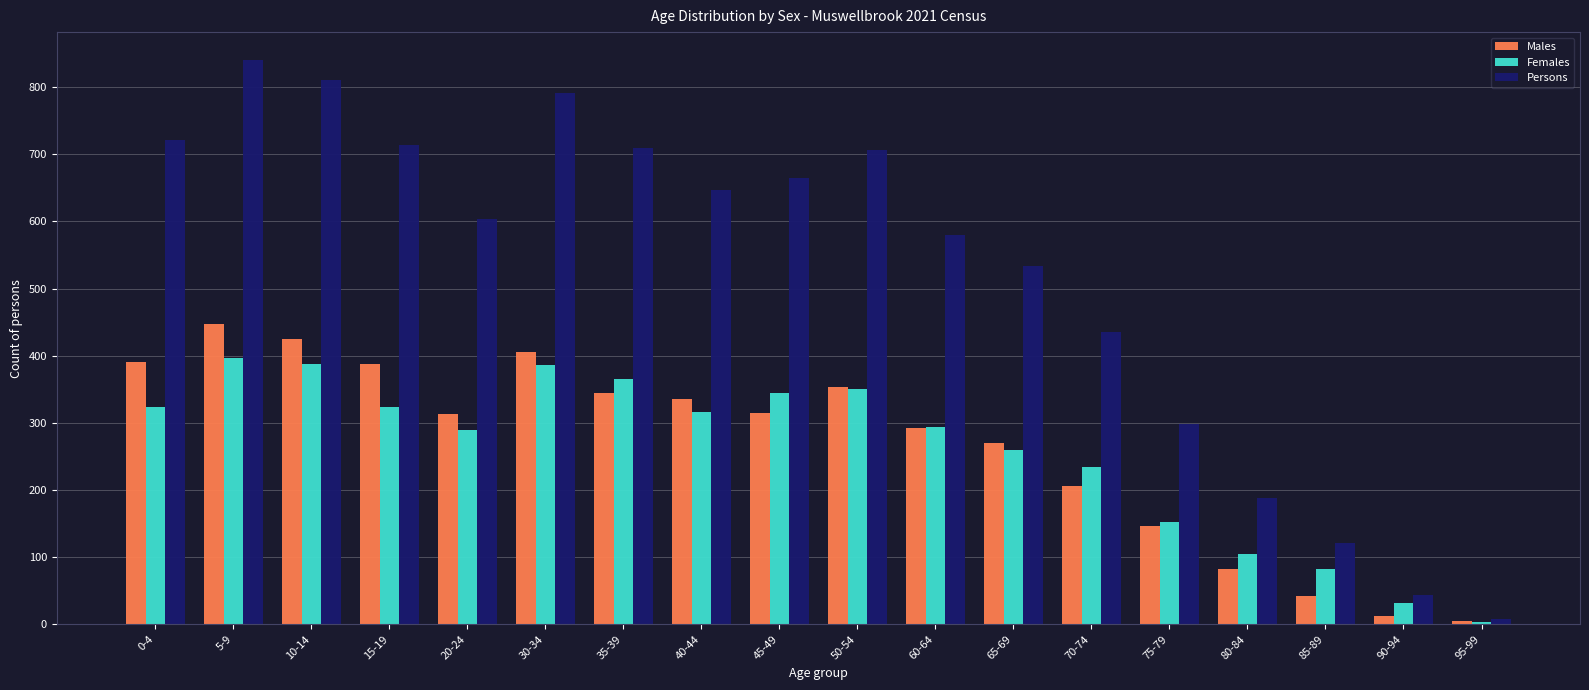

What is the value of the Persons bar at the 3rd from the left?

810